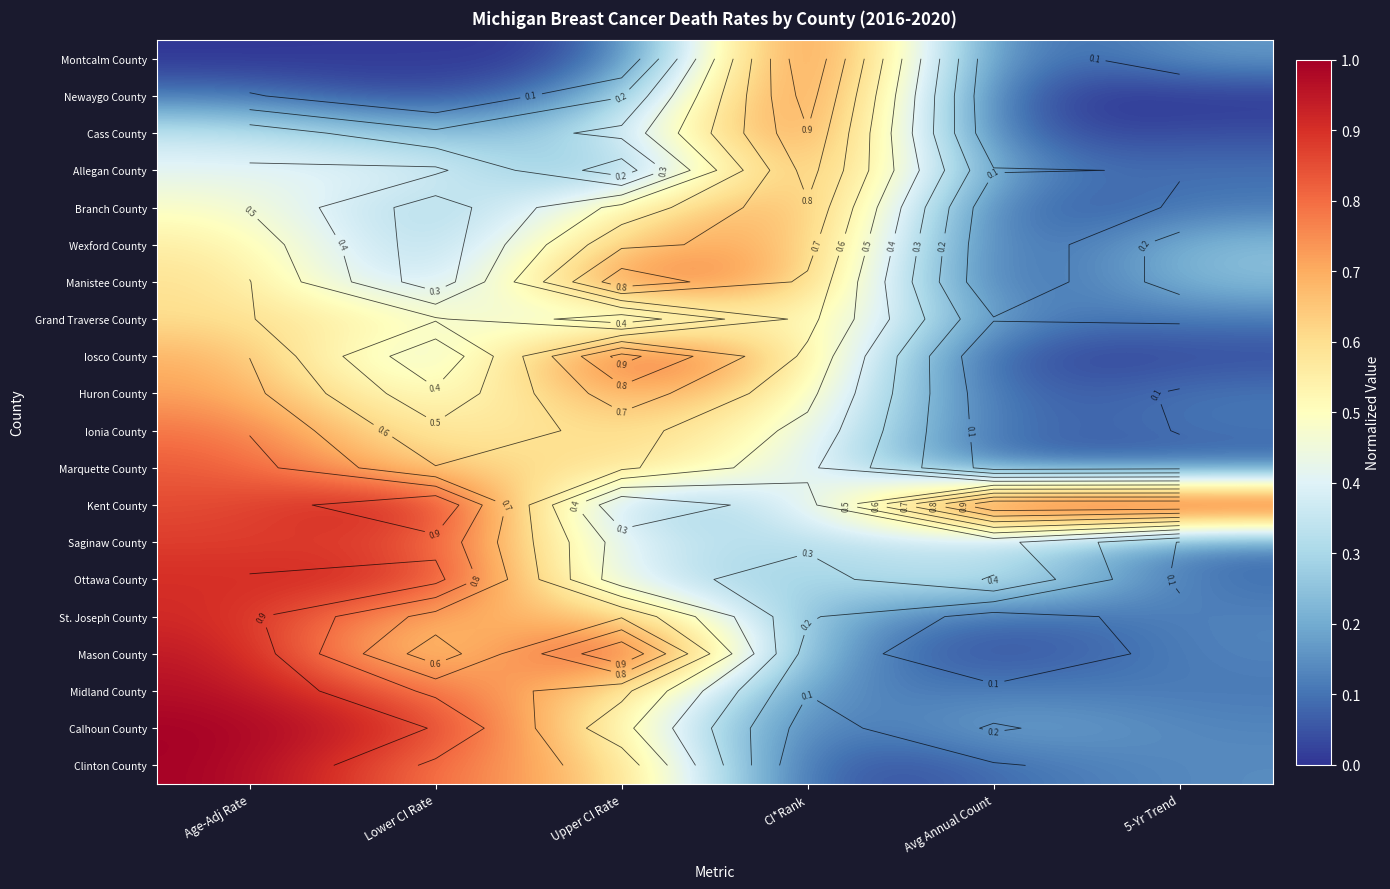

What is the sum of all Ottawa County values?

2.9